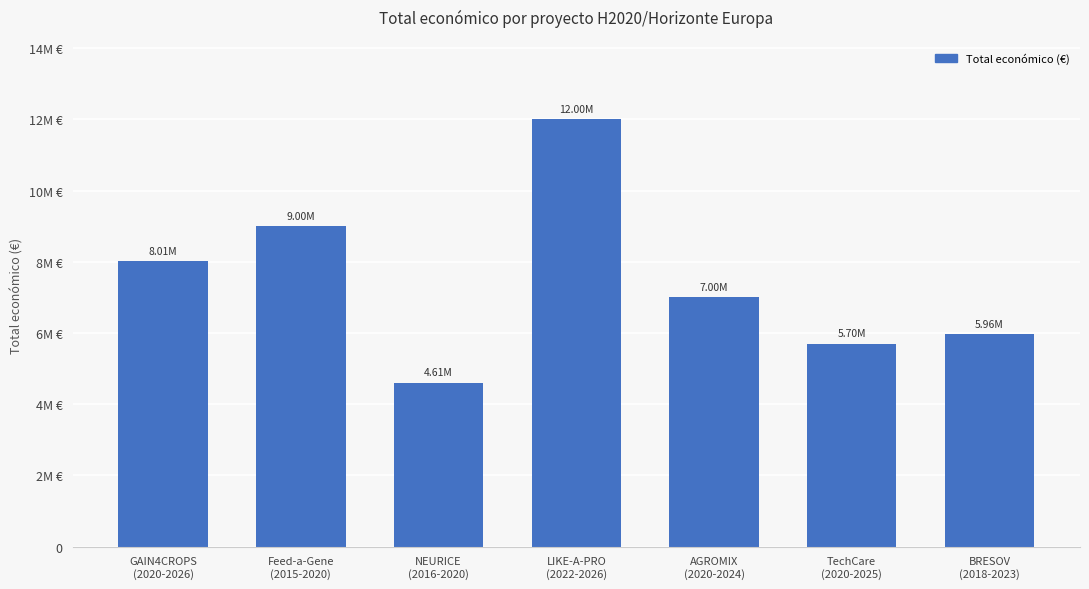

Are the bars horizontal?

No